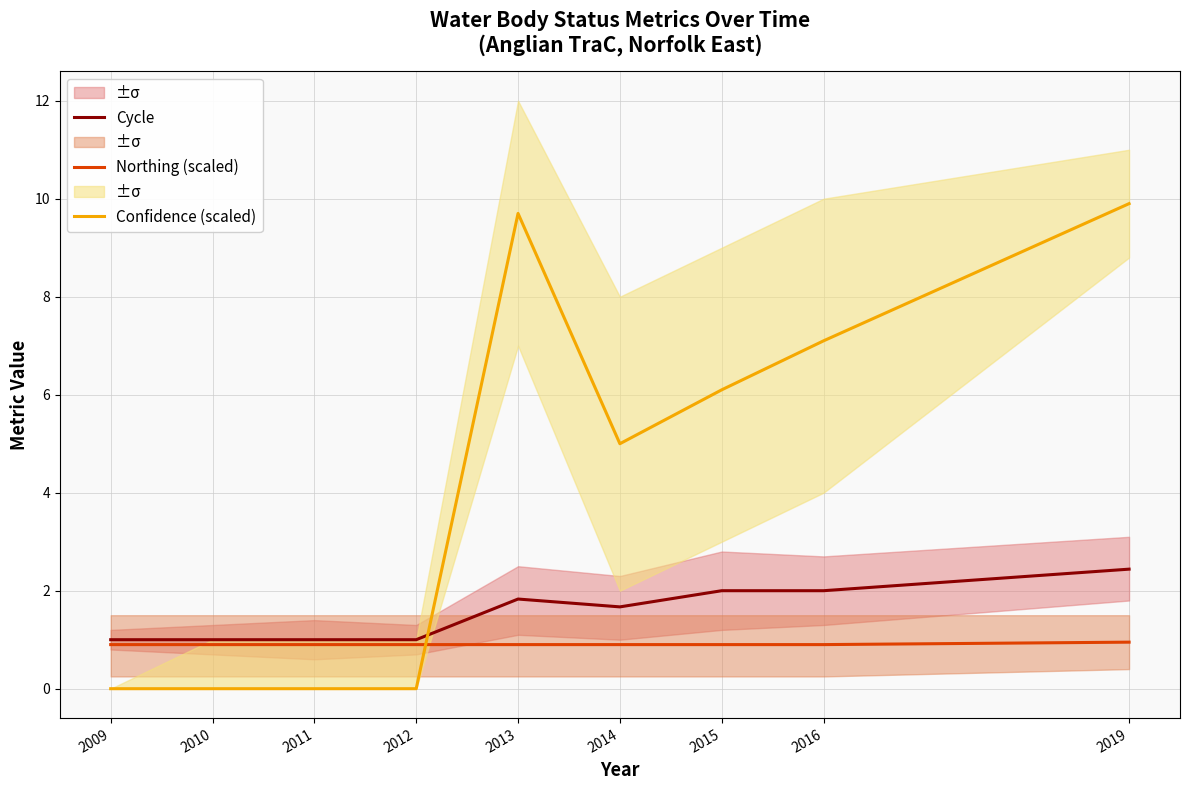

True or false: Confidence (scaled) has more than 1 points higher than both neighbors.

False